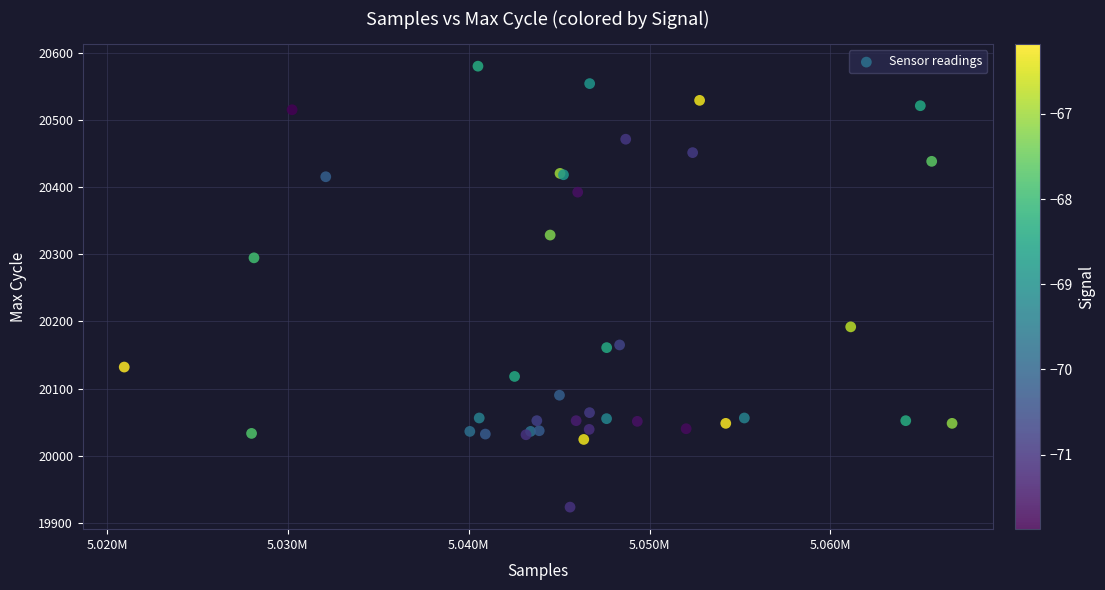

What Y value in the scatter plot is closest to 20252?

20295